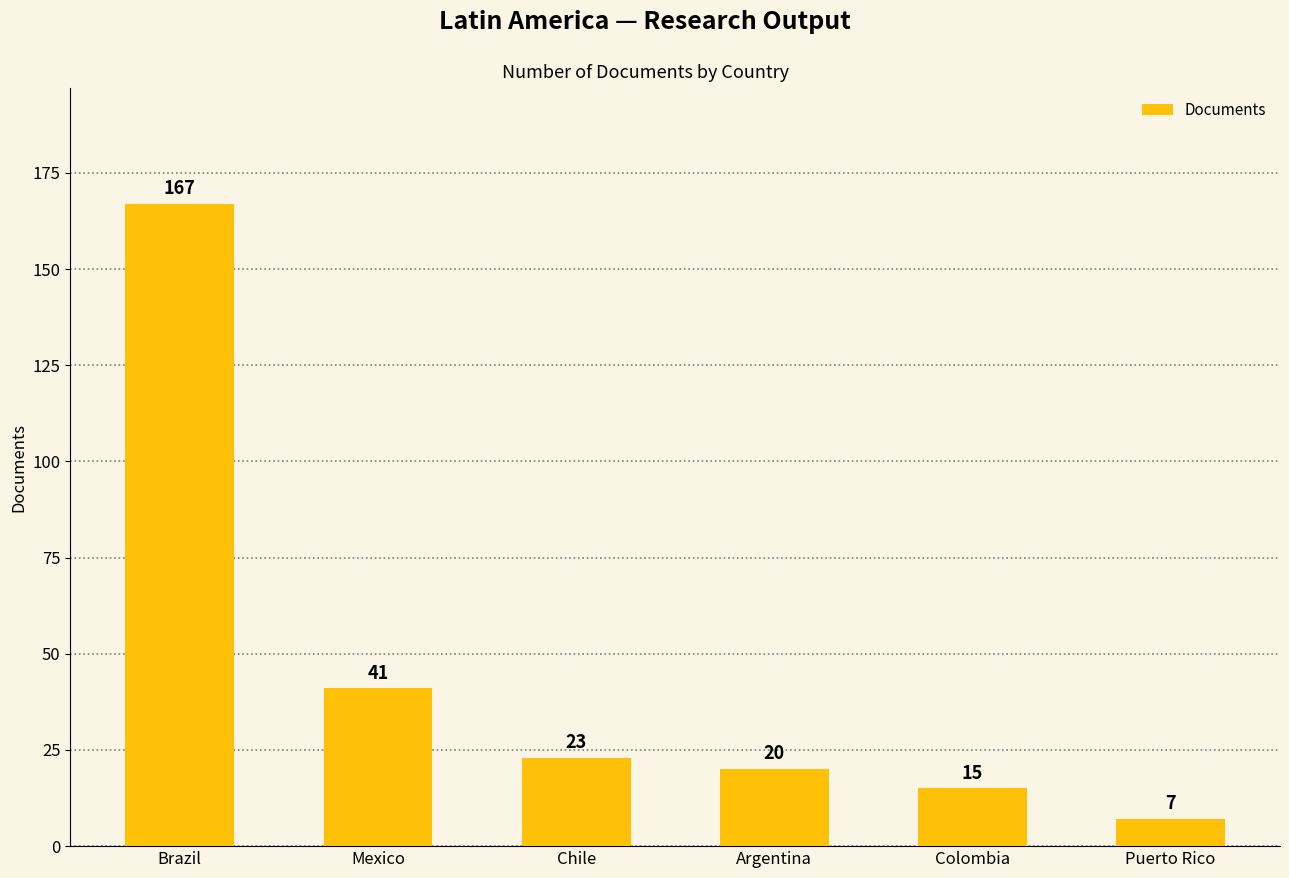

Are the bars grouped side by side (vs. stacked)?

No